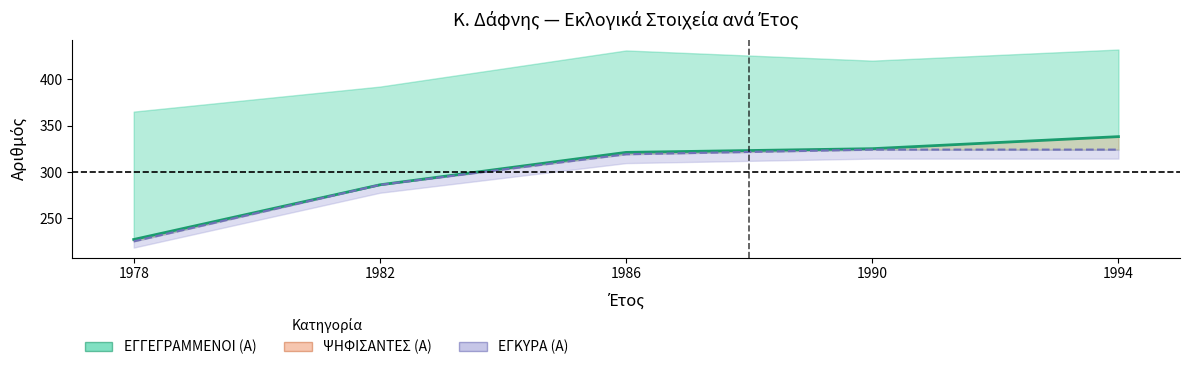

Reading left to right, what are all the values shown in this chart?

1978=227	1982=286	1986=321	1990=325	1994=338